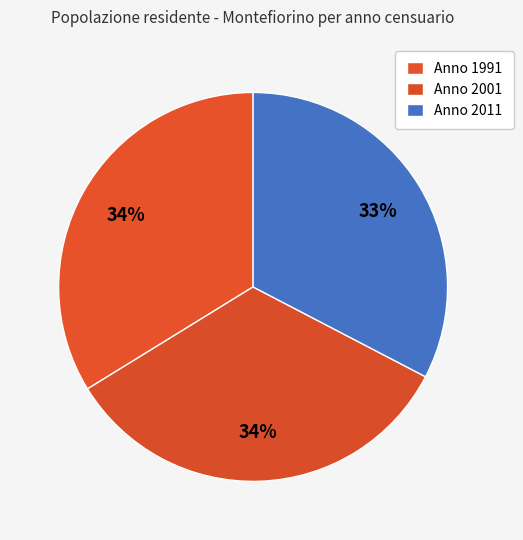

How many segments does this pie chart have?

3